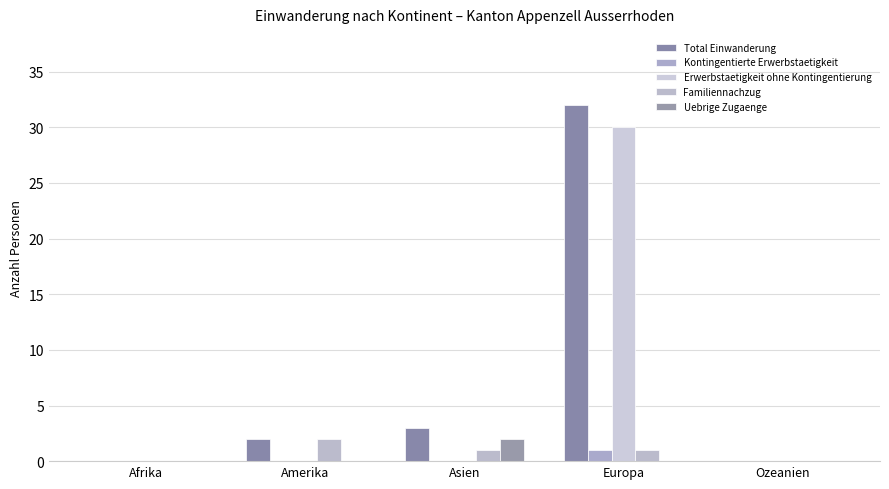

At which label does Kontingentierte Erwerbstaetigkeit reach its minimum?

Afrika